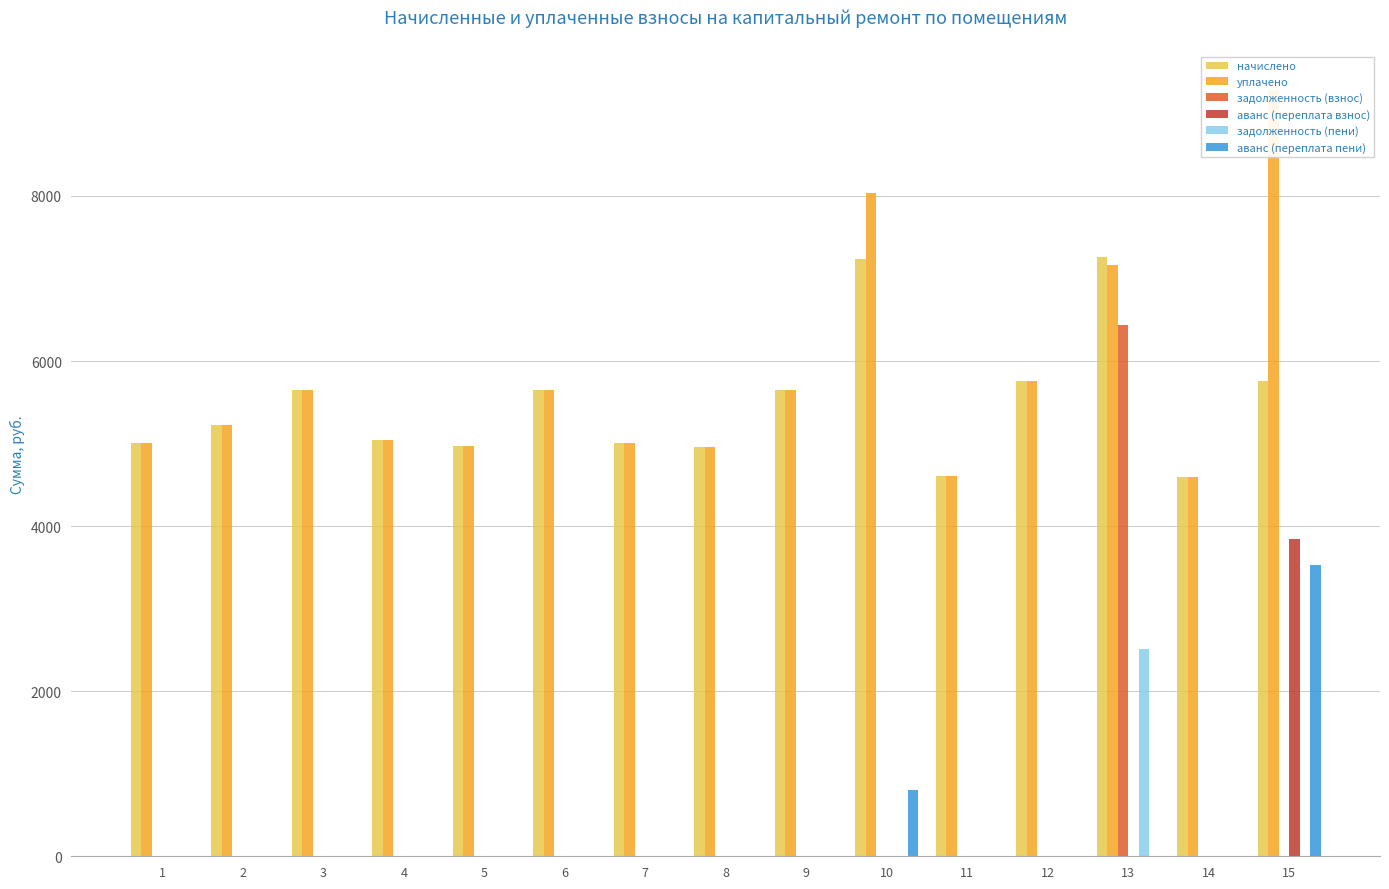

What is the spread (max minus min) of values at 6?

5644.9